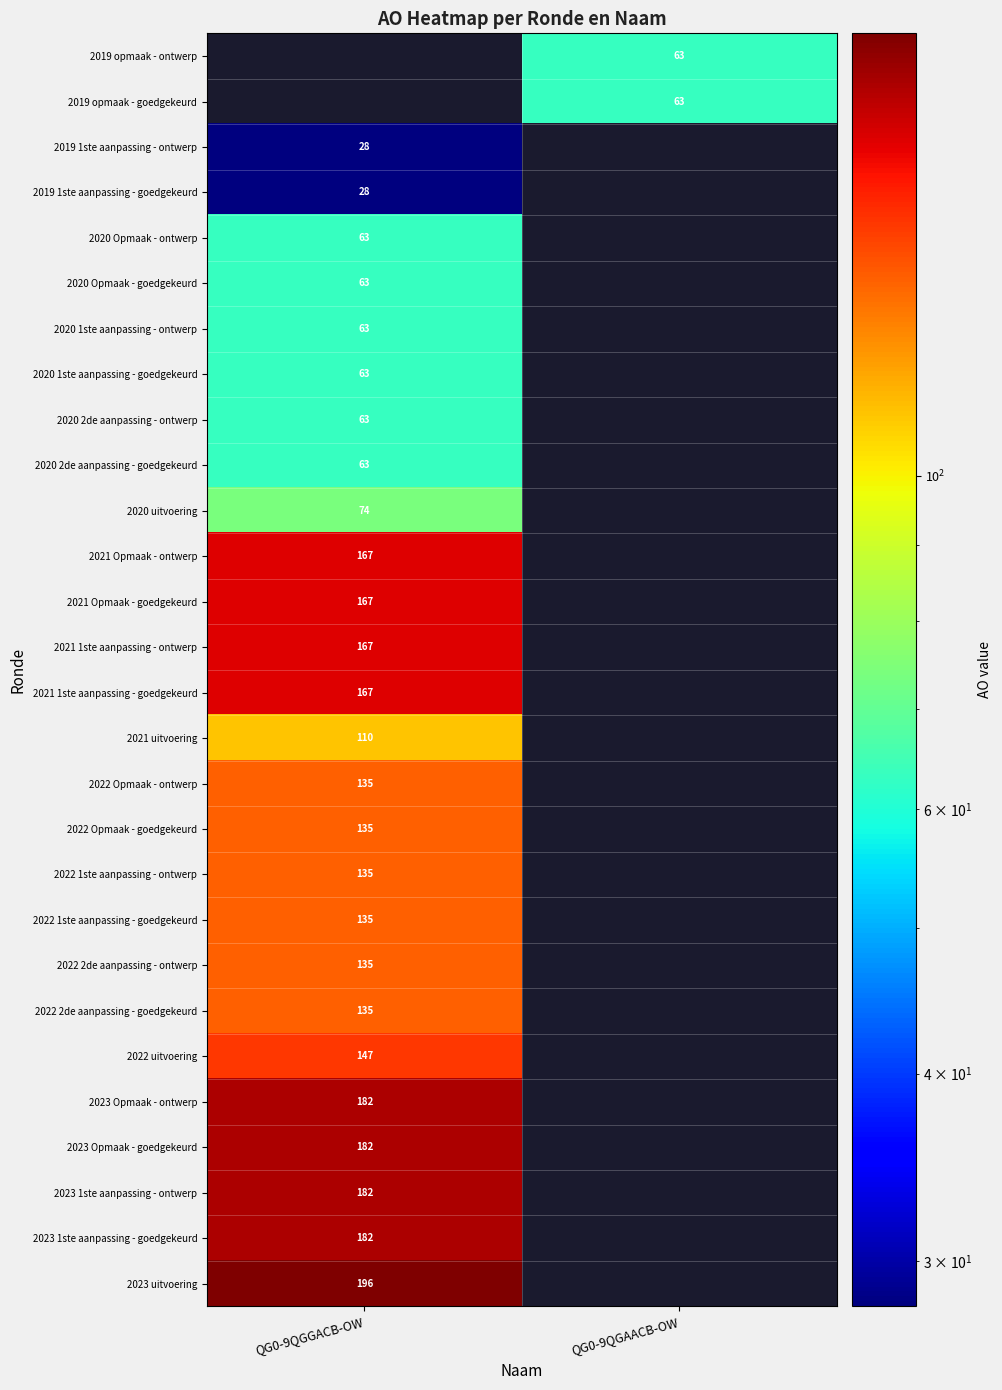

The value of 2020 2de aanpassing - goedgekeurd at QG0-9QGGACB-OW is 63. True or false?

True